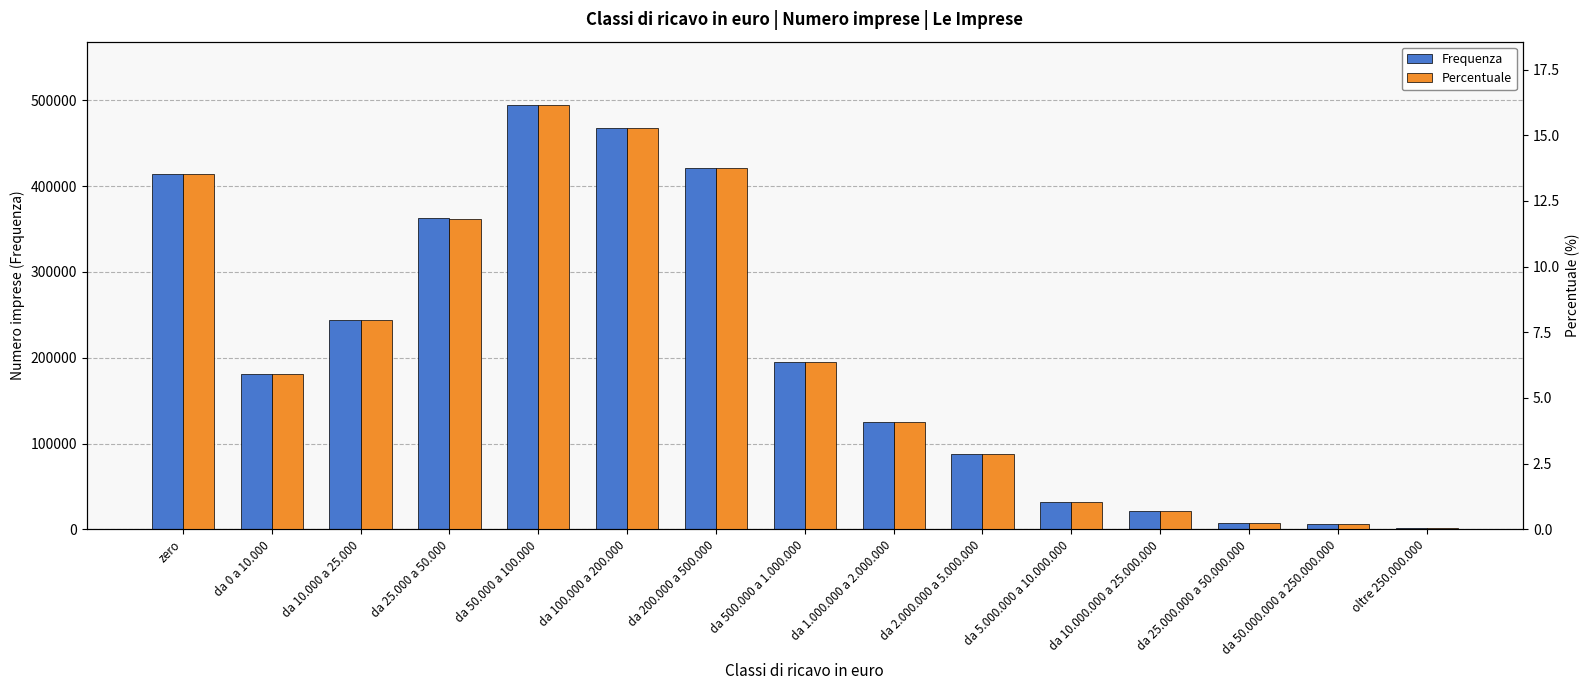

At how many categories does at least one series exceed 202682?

6